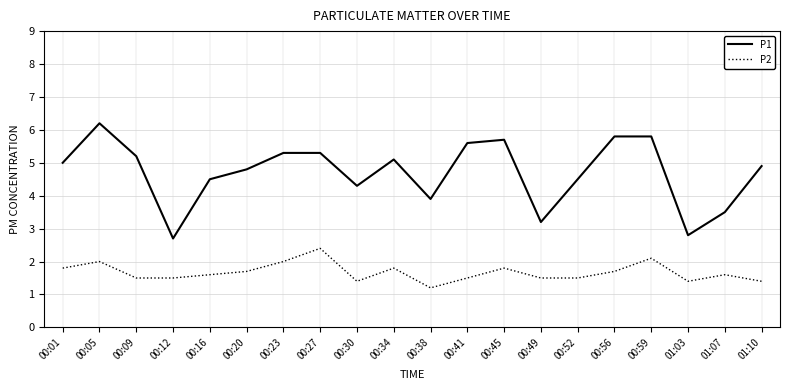

What is the difference between the P2 values at 01:07 and 00:38?

0.4